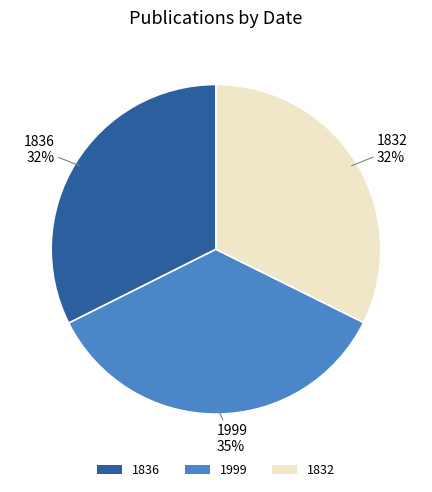

Count the number of slices in the pie.

3